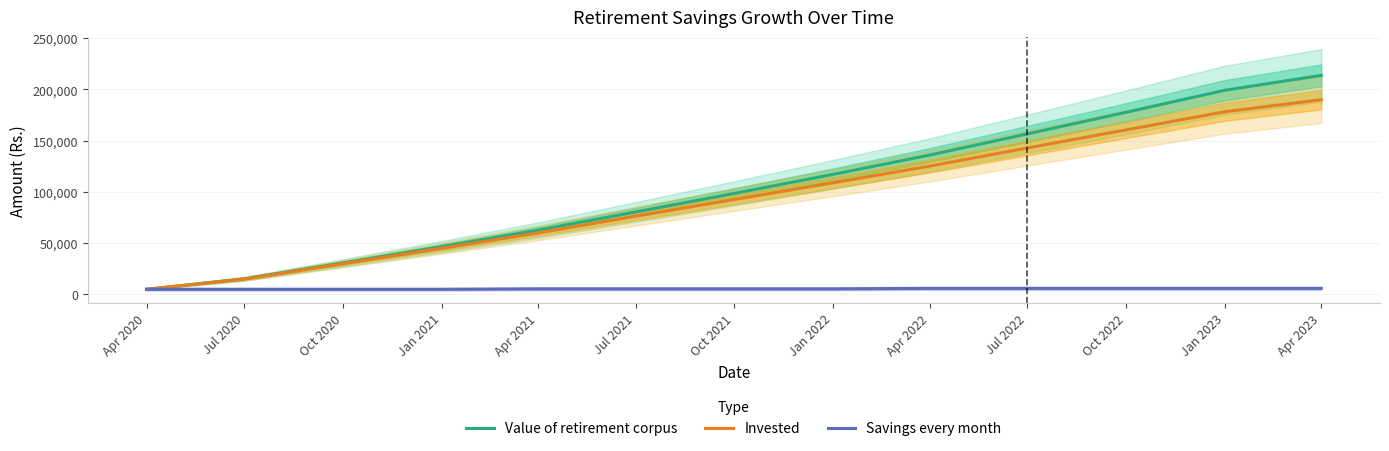

True or false: Savings every month and Value of retirement corpus cross at least once.

False